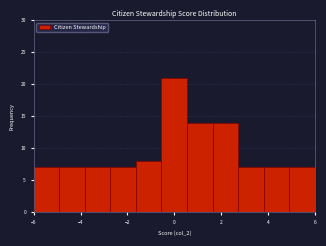

How tall is the bar that spans 1.6 to 2.8 on the x-axis? Neither the bar edges nor the heights are printed on the chart, so give them approximately, as read against the axes.

14